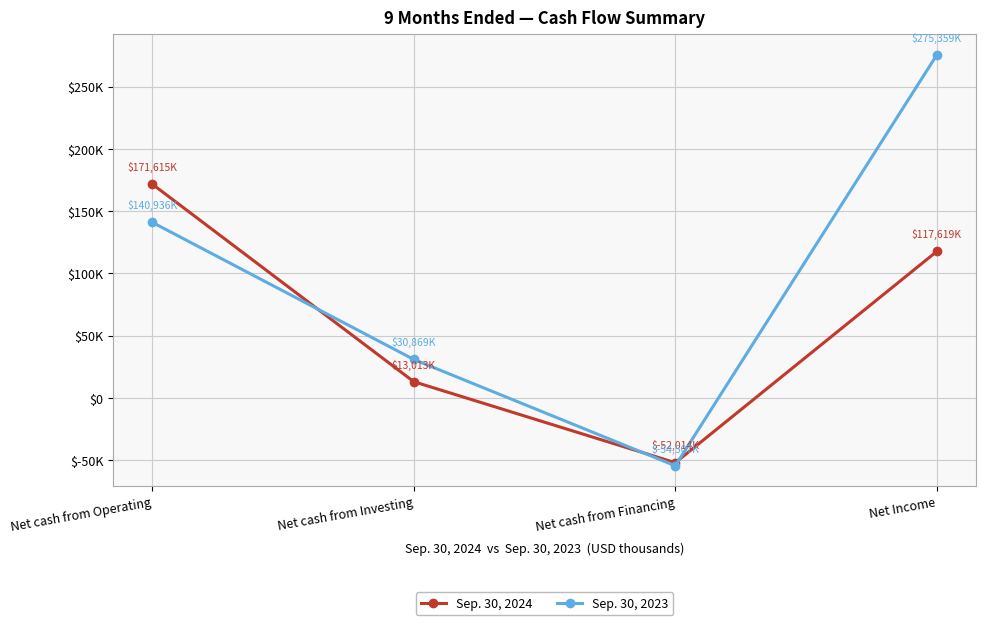

What is the total value across all series at Net Income?

392978